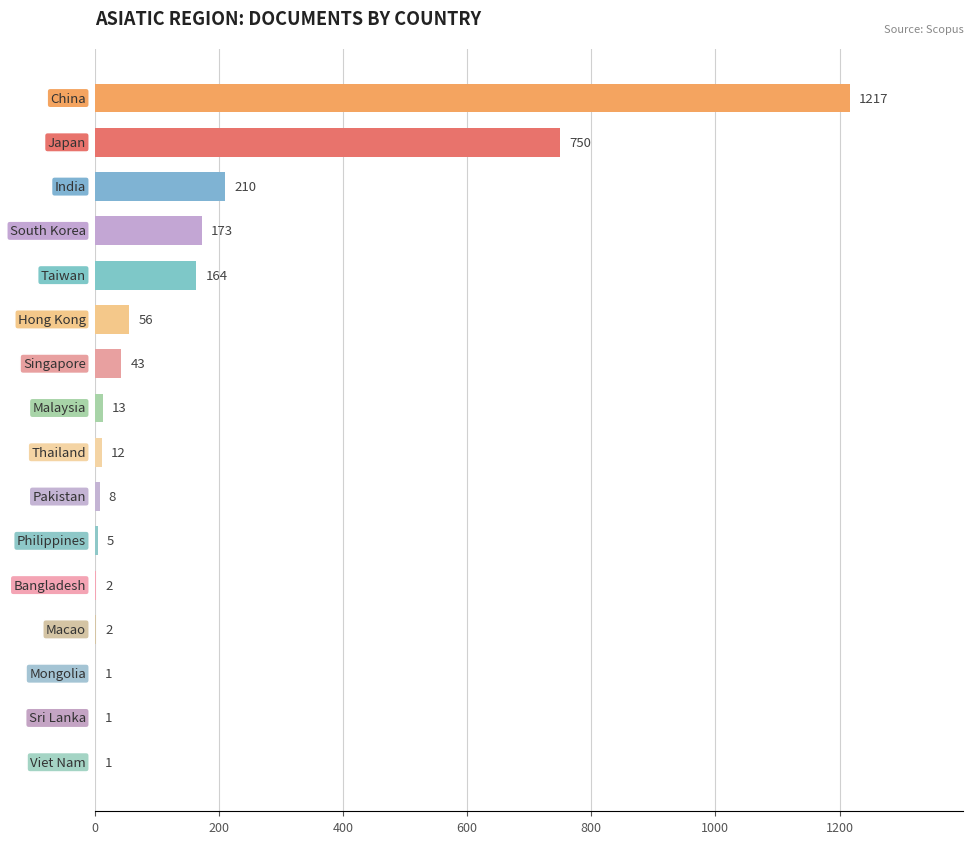

What is the greatest value displayed?

1217